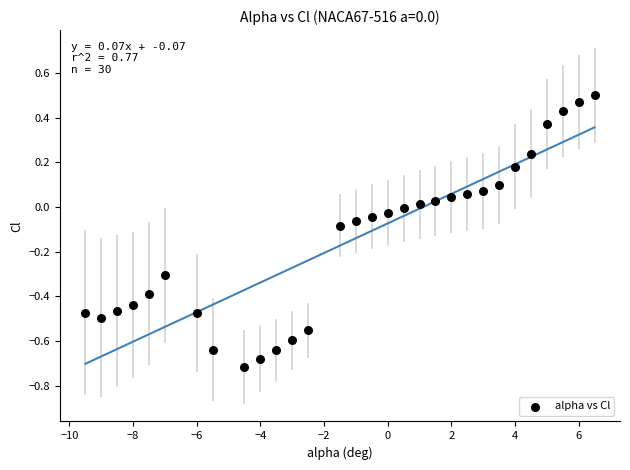

What is the range of X values (max minus min)?

16.0